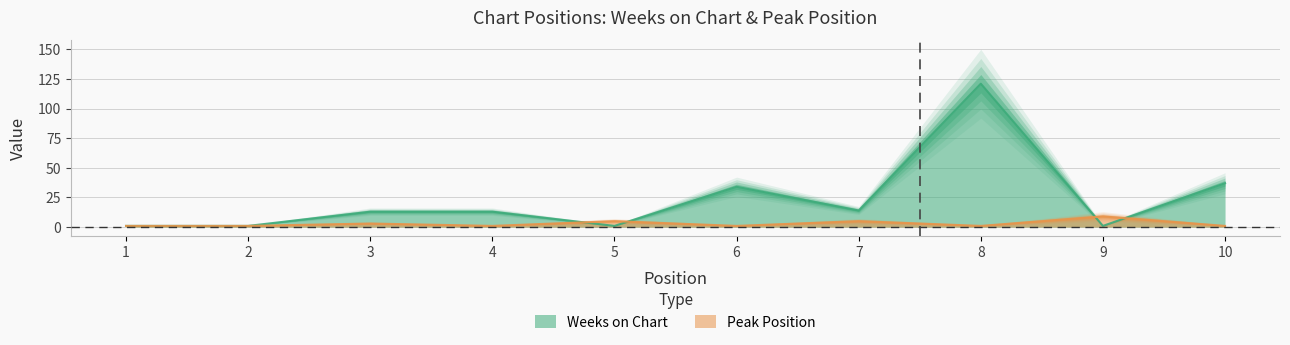

What is the value of the Peak Position point at the 7th from the left?

5